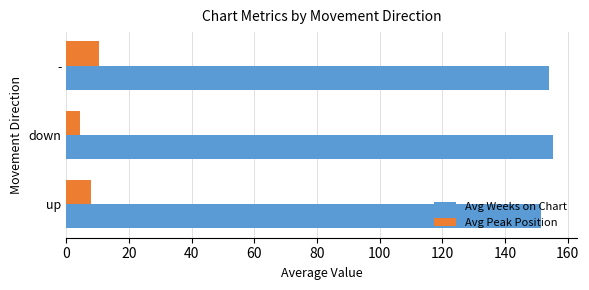

At which category is the sum across all series the highest?

-